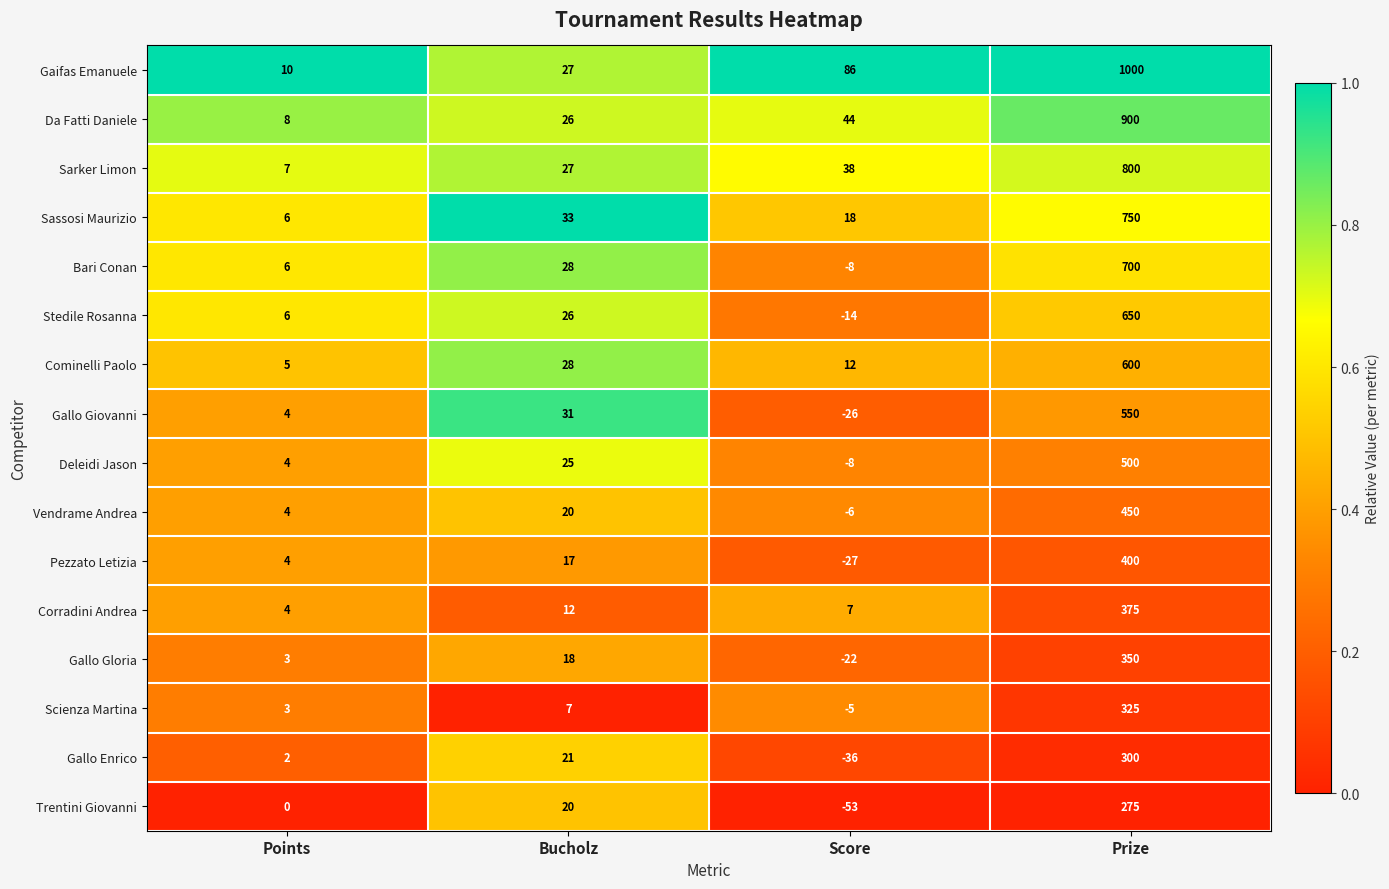

Which series has the largest range (max minus min)?

Gaifas Emanuele